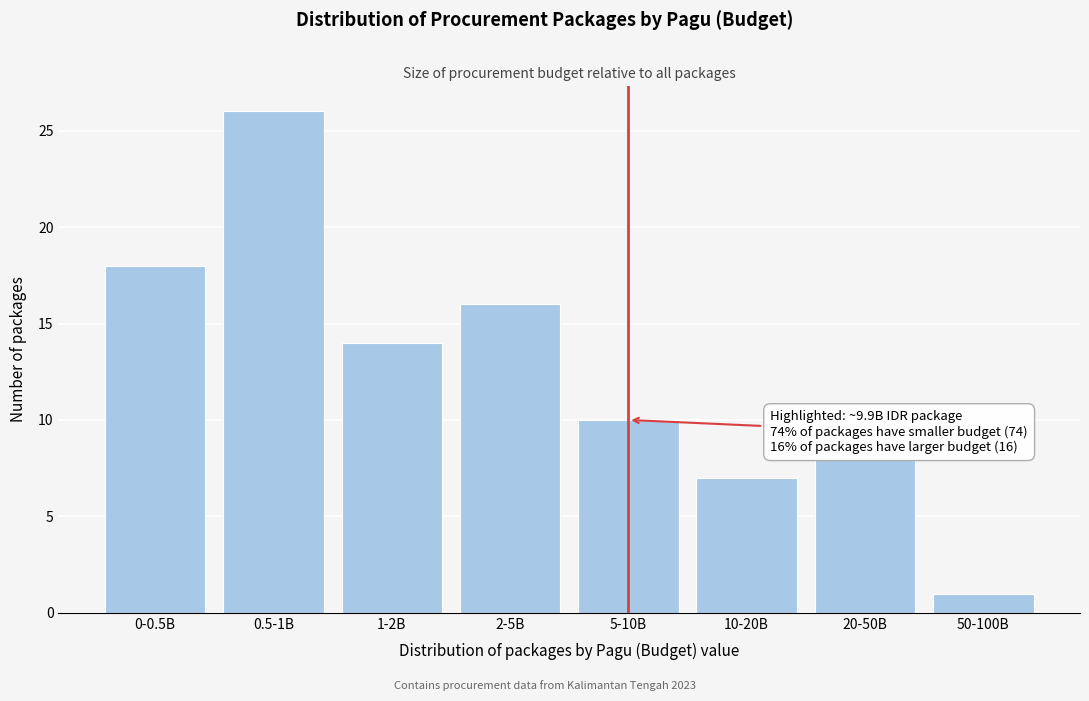

Reading left to right, extract all data points from this chart.

18	26	14	16	10	7	8	1